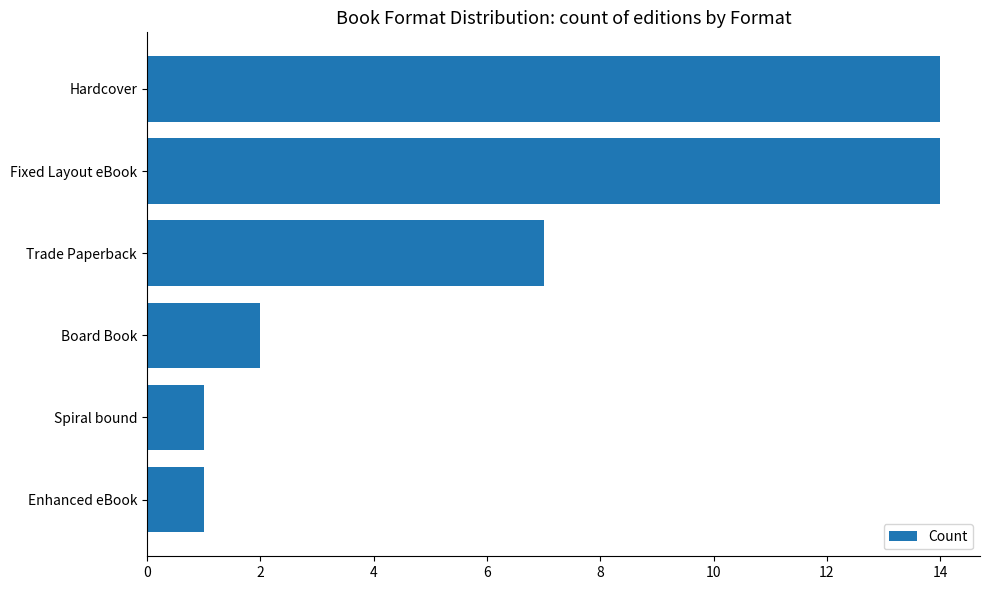

Approximately how many times larger is the value at Fixed Layout eBook compared to Hardcover?

1.0